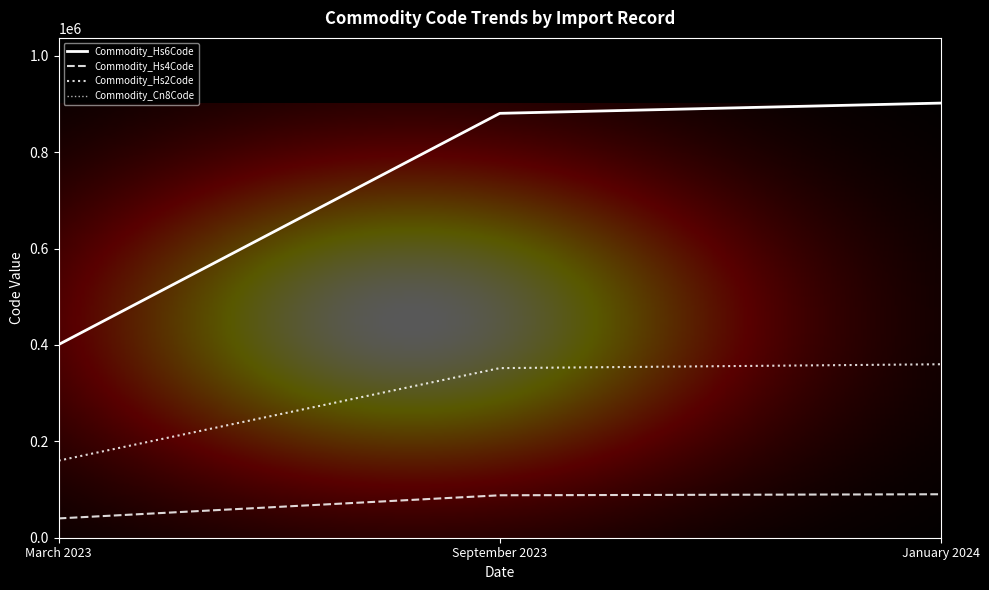

Rank the series by their maximum value, from lowest to highest.

Commodity_Hs4Code, Commodity_Hs2Code, Commodity_Hs6Code, Commodity_Cn8Code